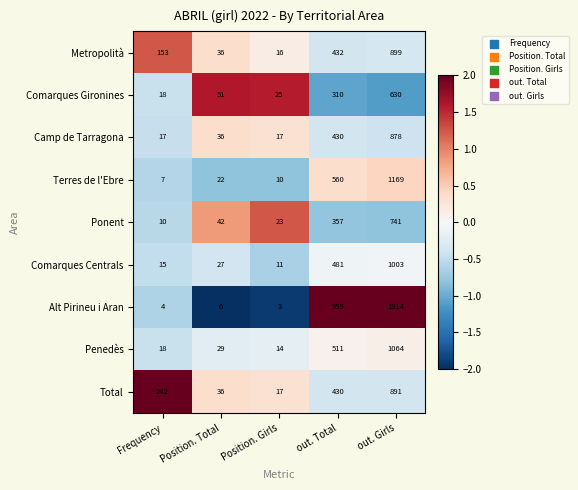

List the series in order of their peak value, highest first.

Alt Pirineu i Aran, Terres de l'Ebre, Penedès, Comarques Centrals, Metropolità, Total, Camp de Tarragona, Ponent, Comarques Gironines